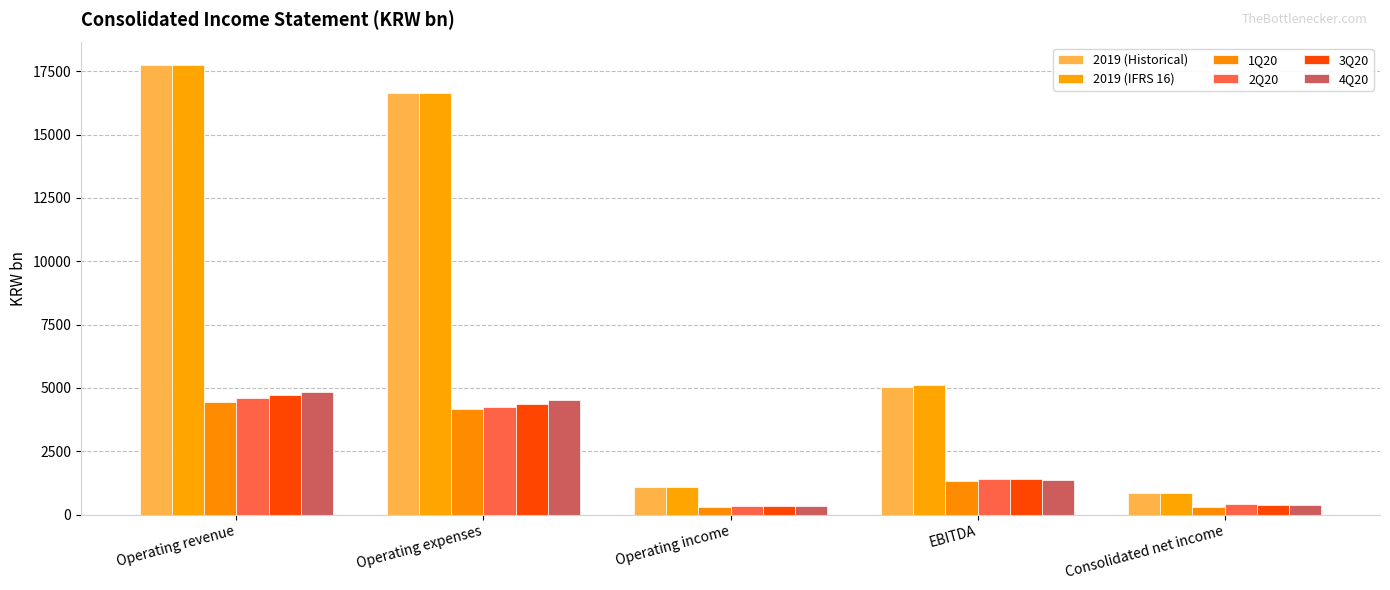

Is it true that 1Q20 equals 301.3 at Operating income?

True